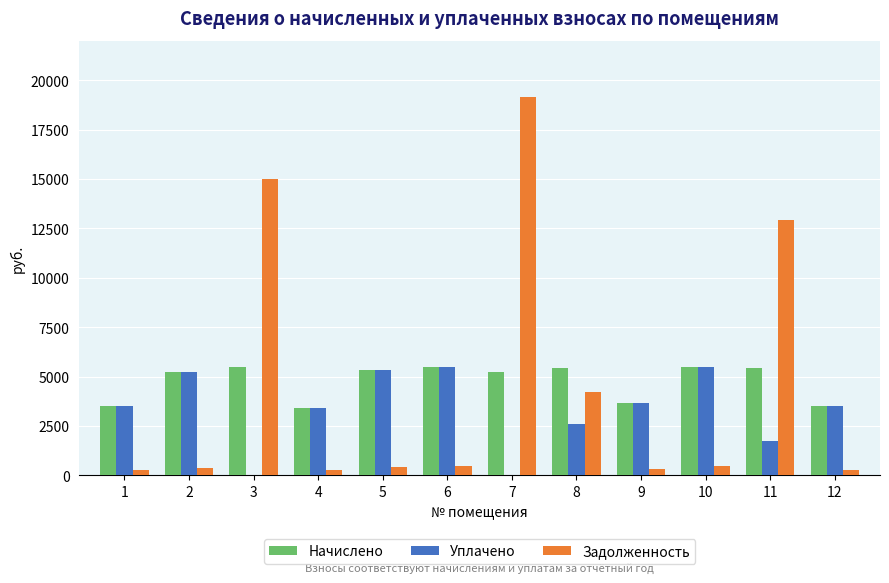

Is the value of Начислено at 6 greater than the value of Задолженность at 6?

Yes